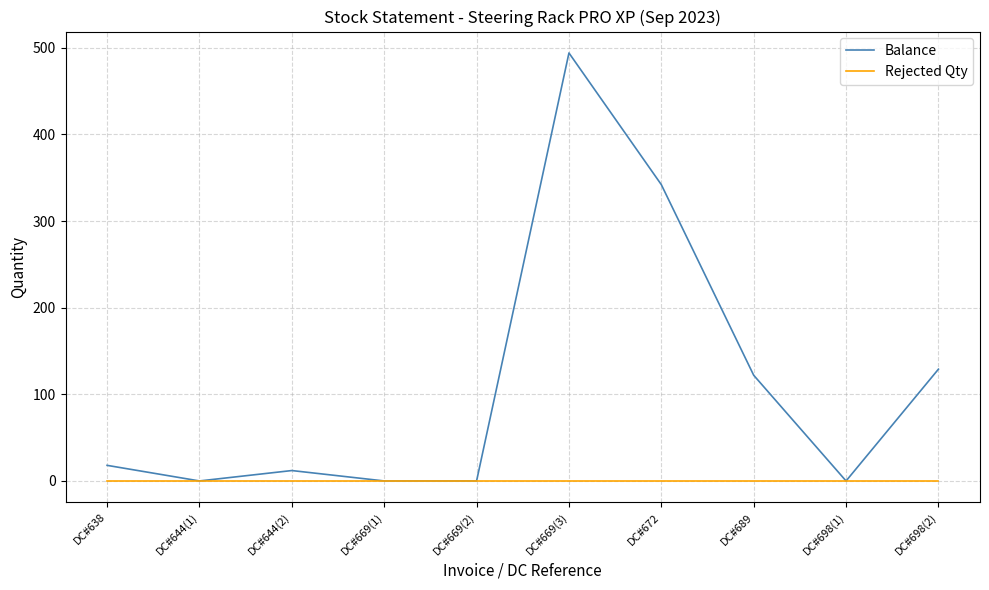

How many lines are shown in the chart?

2